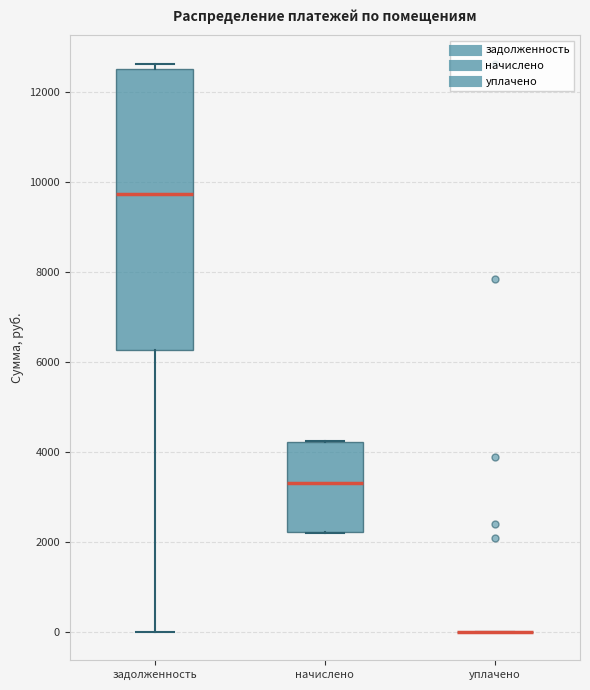

Where is the upper edge of the box for начислено on the y-axis? The values are not printed on the chart, so give them approximately, as read against the axis.

4200